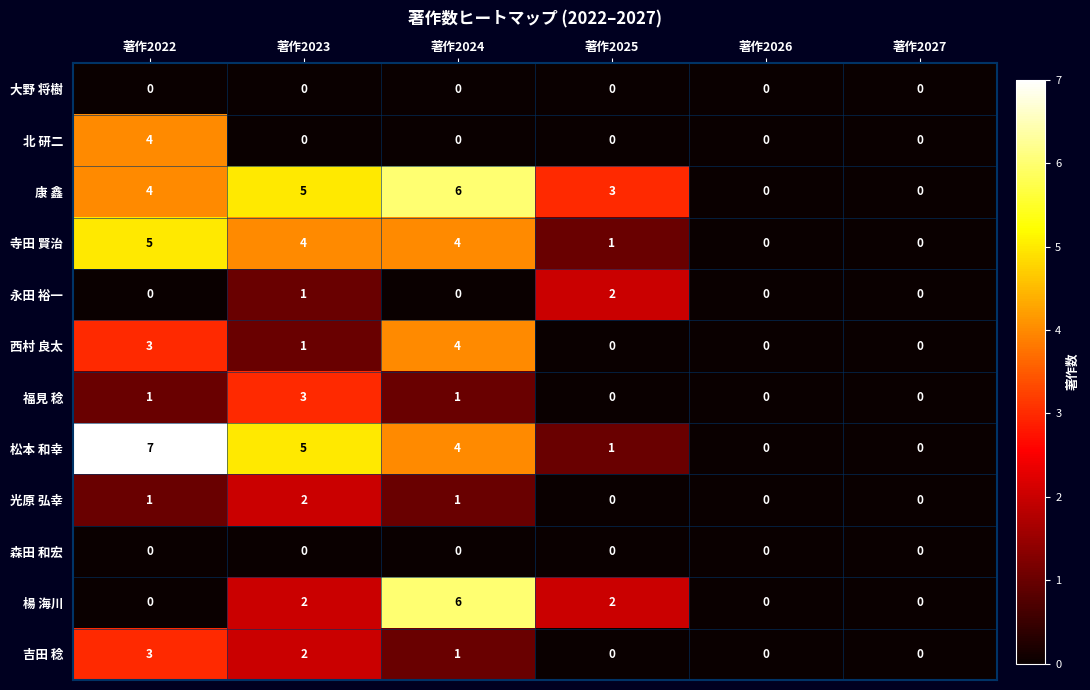

What is the spread (max minus min) of values at 著作2022?

7